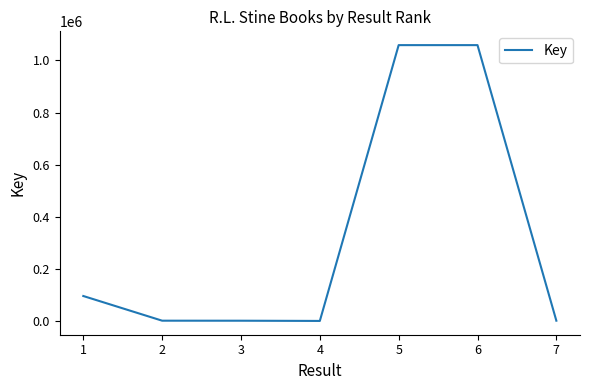

True or false: there are more than 2 points higher than both neighbors.

False